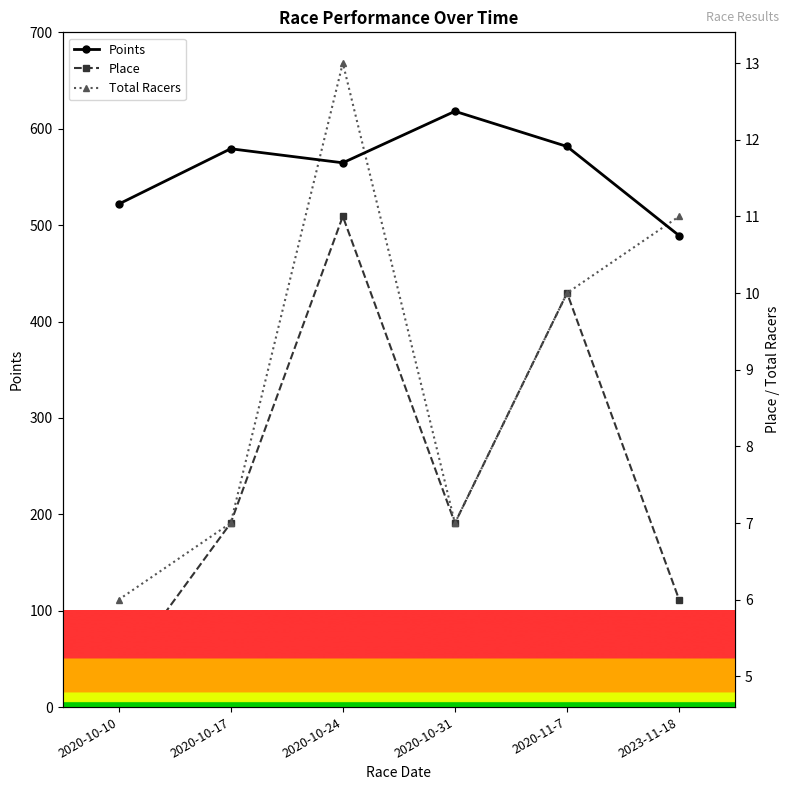

What is the difference between the Place values at 2020-10-17 and 2020-10-24?

4.0